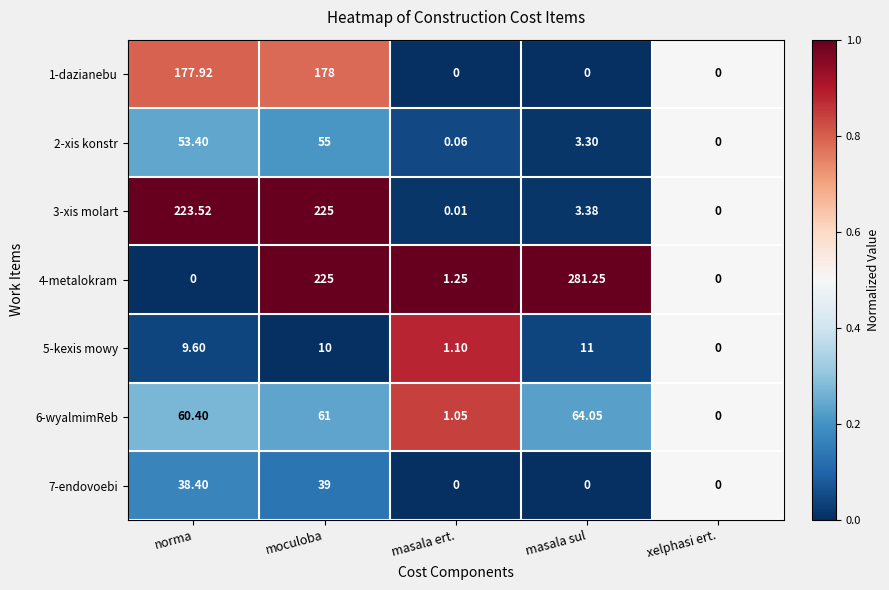

Which series has the largest range (max minus min)?

4-metalokram